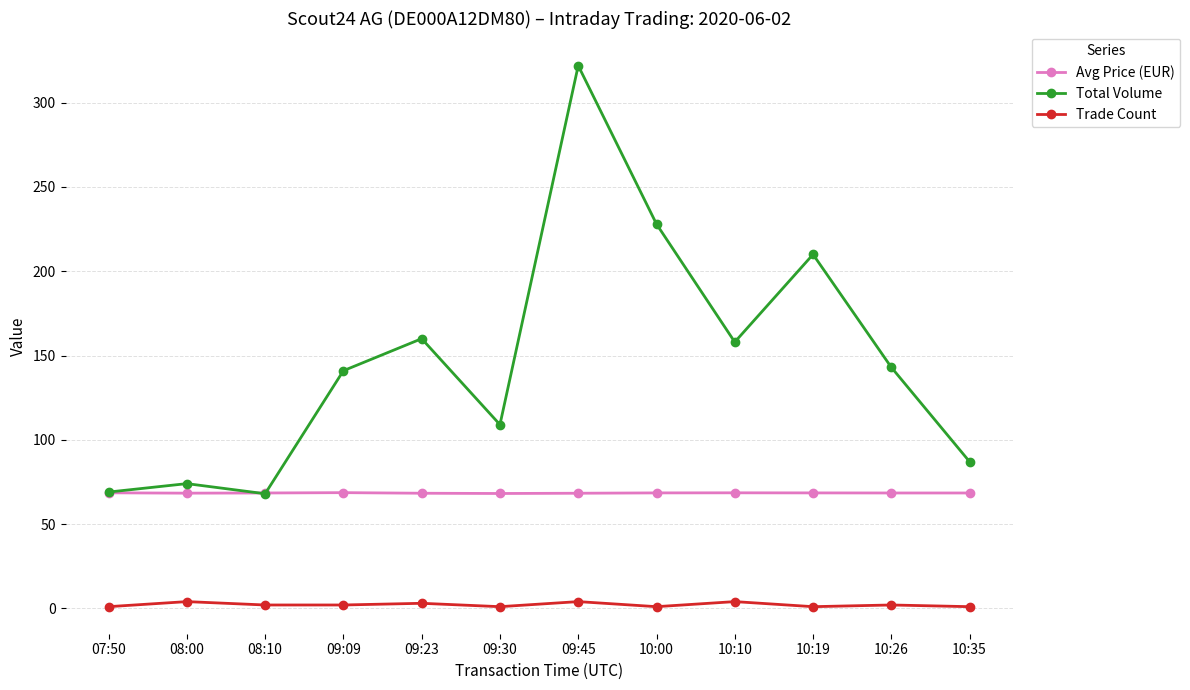

In Trade Count, how many points are higher than both neighbors (excluding endpoints)?

5